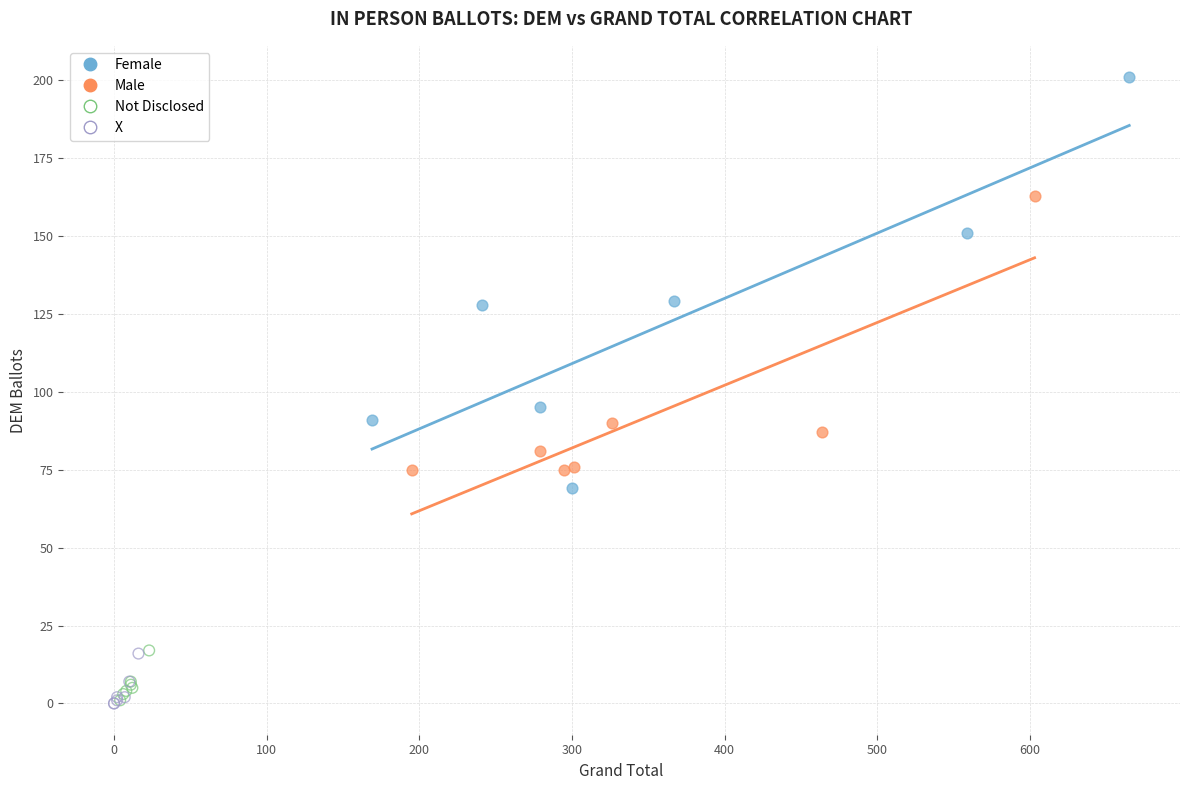

Which series contains the highest Y value?

Female